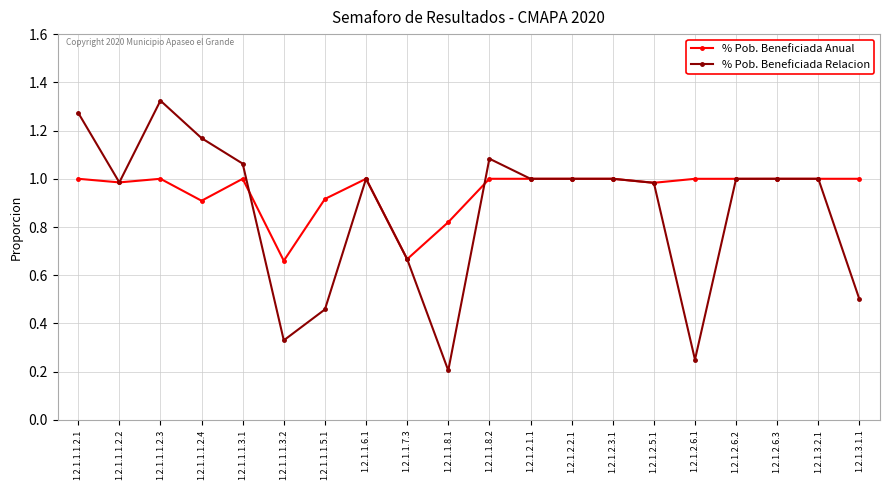

At which category does the chart reach its peak across all series?

1.2.1.1.1.2.3